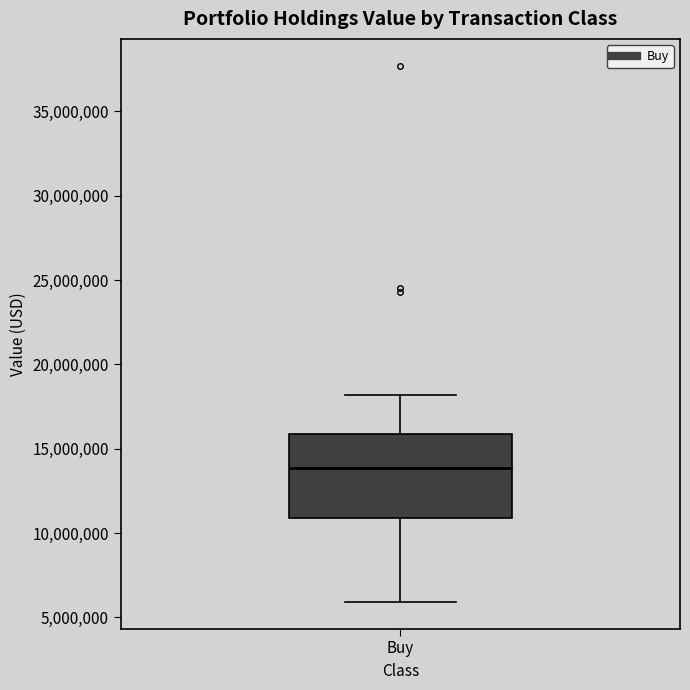

Read this box plot against the y-axis: the position of the median line, the range covered by the box, and the ends of both whiskers. The values are not printed on the chart, so give them approximately, as read against the axis.

median 14000000, box 11000000 to 16000000, whiskers 6000000 to 18000000